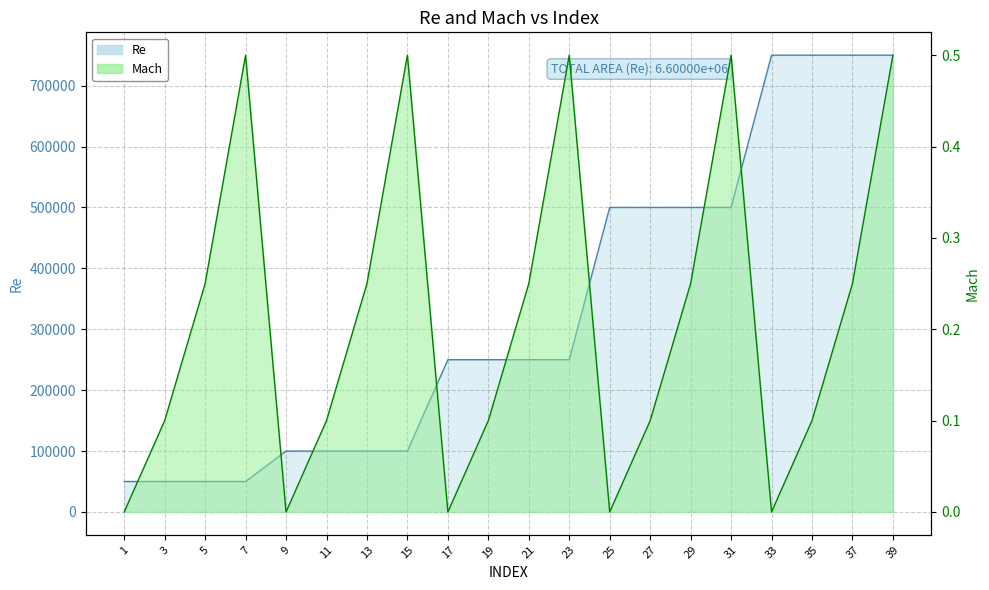

List the series in order of their overall mean, lowest first.

Mach, Re